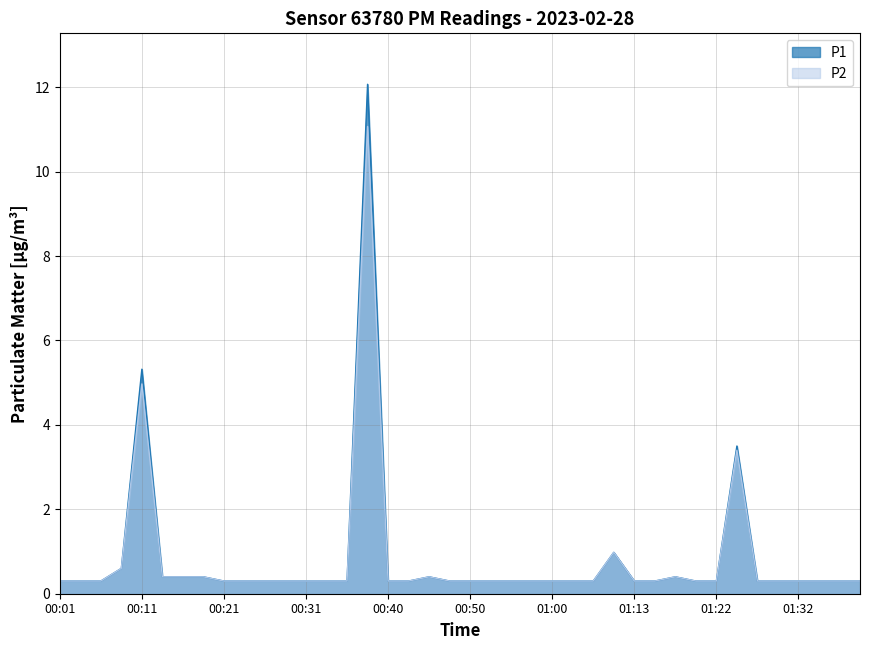

What is the sum of the P2 values at 00:33 and 00:46?

0.7